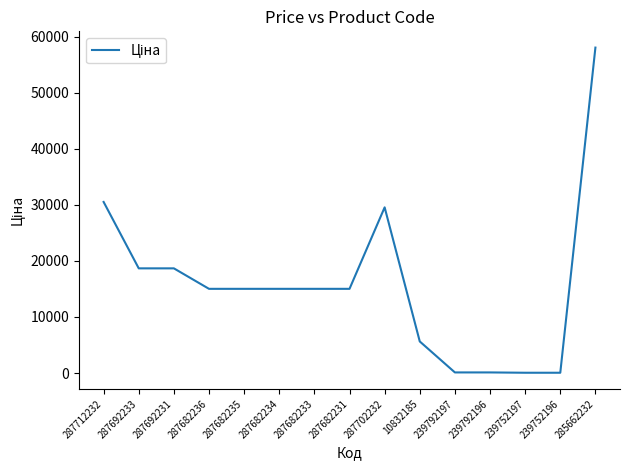

Is this an area chart (filled region under the line)?

No